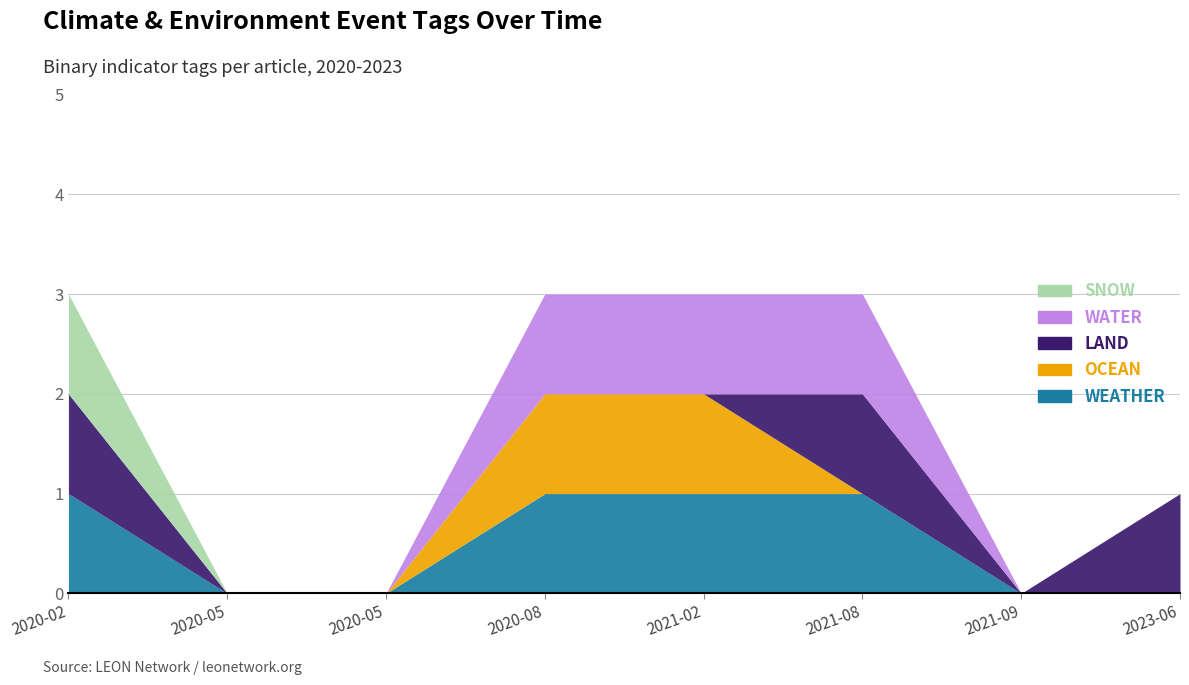

Where is SNOW nearest to the value 0?

2020-05-01